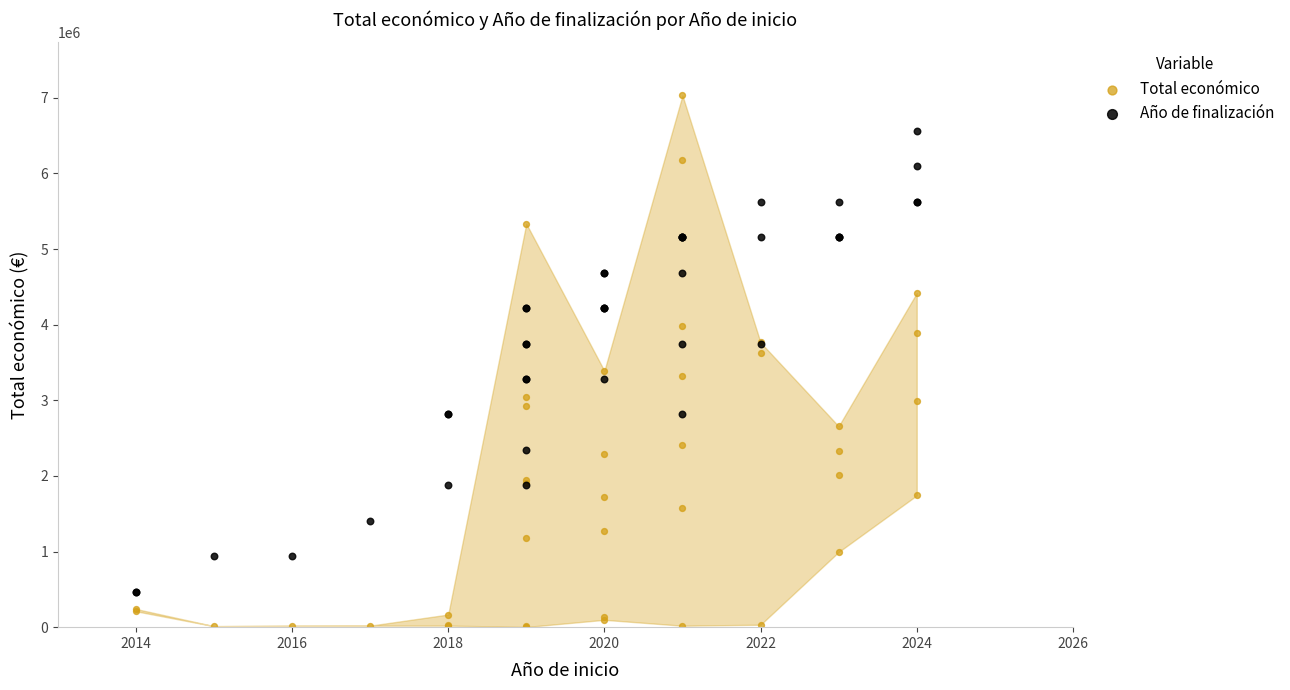

Which series contains the highest Y value?

Total económico